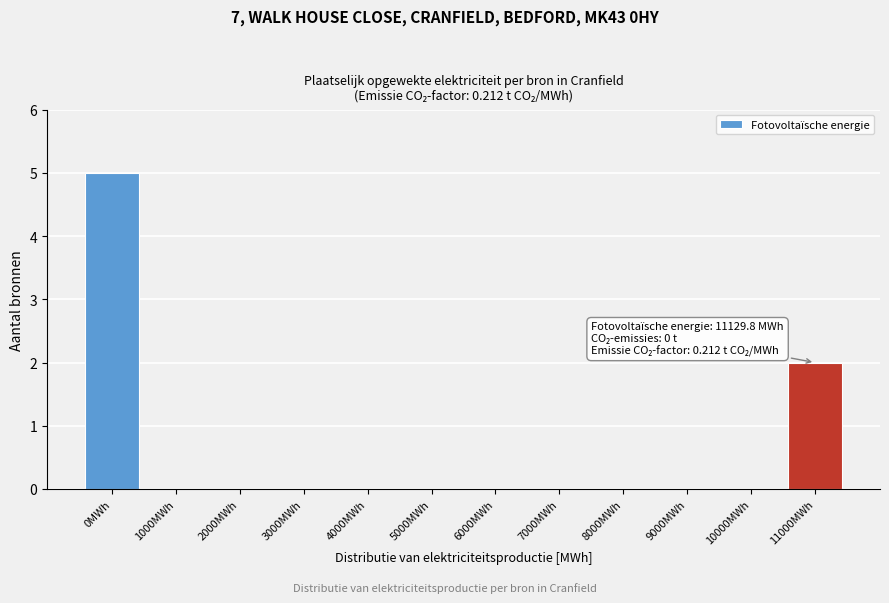

Reading left to right, list all the values displayed in this chart.

0MWh=5	1000MWh=0	2000MWh=0	3000MWh=0	4000MWh=0	5000MWh=0	6000MWh=0	7000MWh=0	8000MWh=0	9000MWh=0	10000MWh=0	11000MWh=2